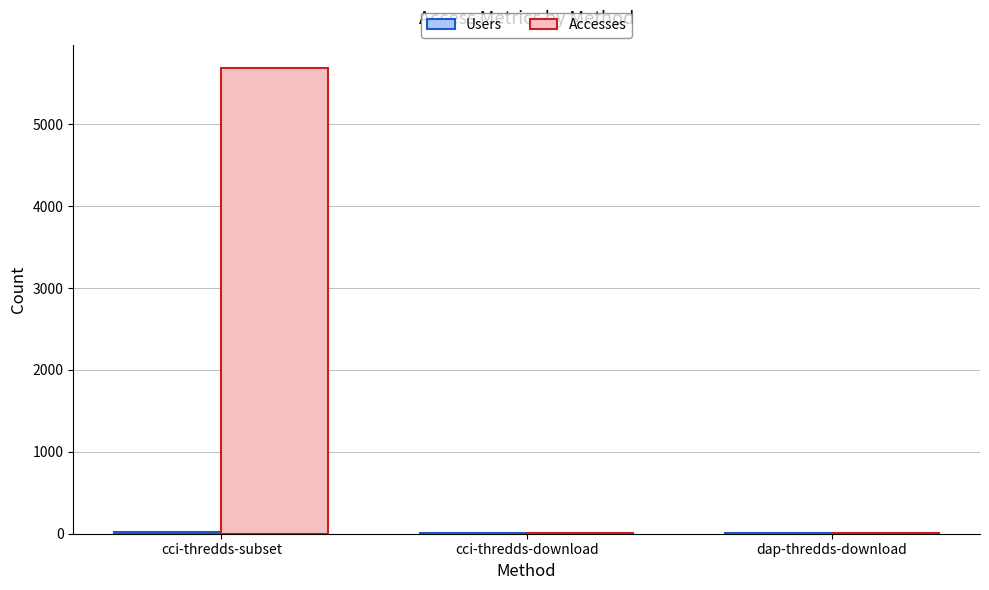

At which category is the sum across all series the highest?

cci-thredds-subset